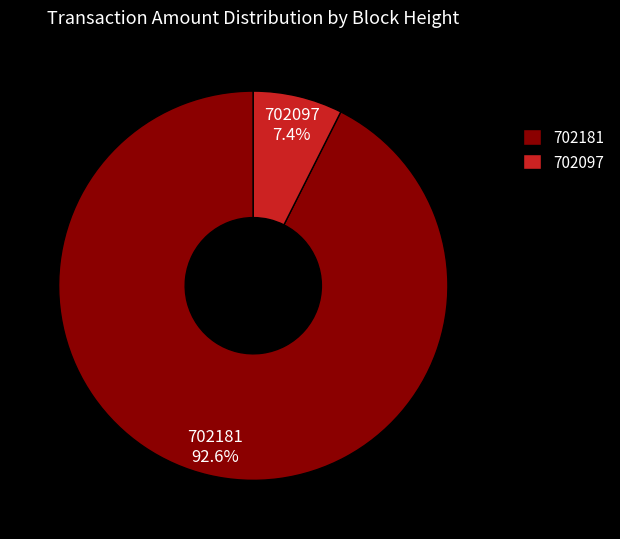

Is 702181 the majority of the pie?

Yes